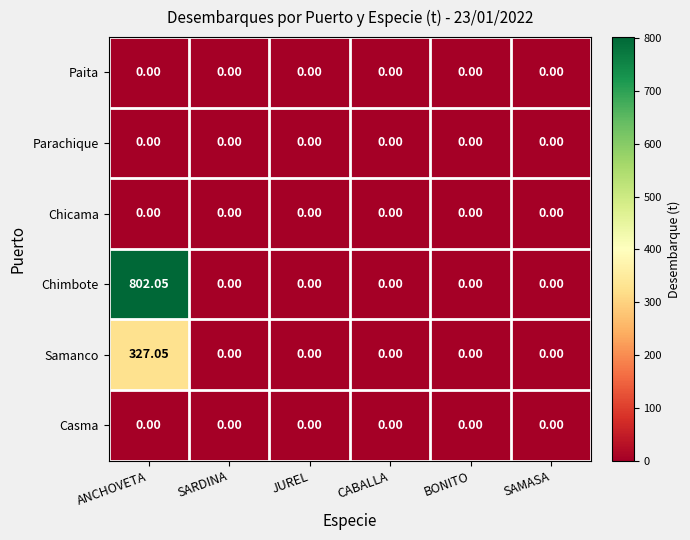

Count the number of data series in this chart.

6